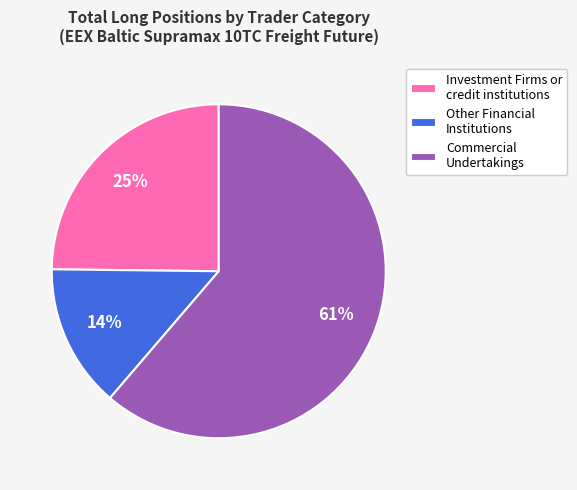

Which slice is the smallest?

Other Financial Institutions